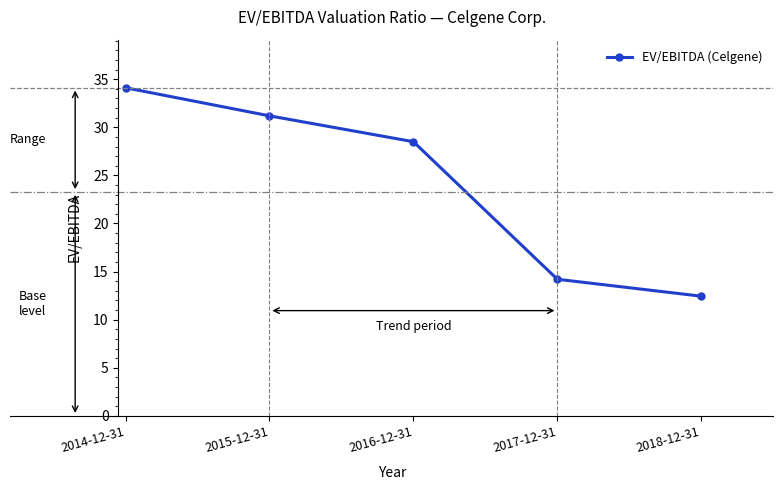

What is the label of the 3rd point from the left?

2016-12-31